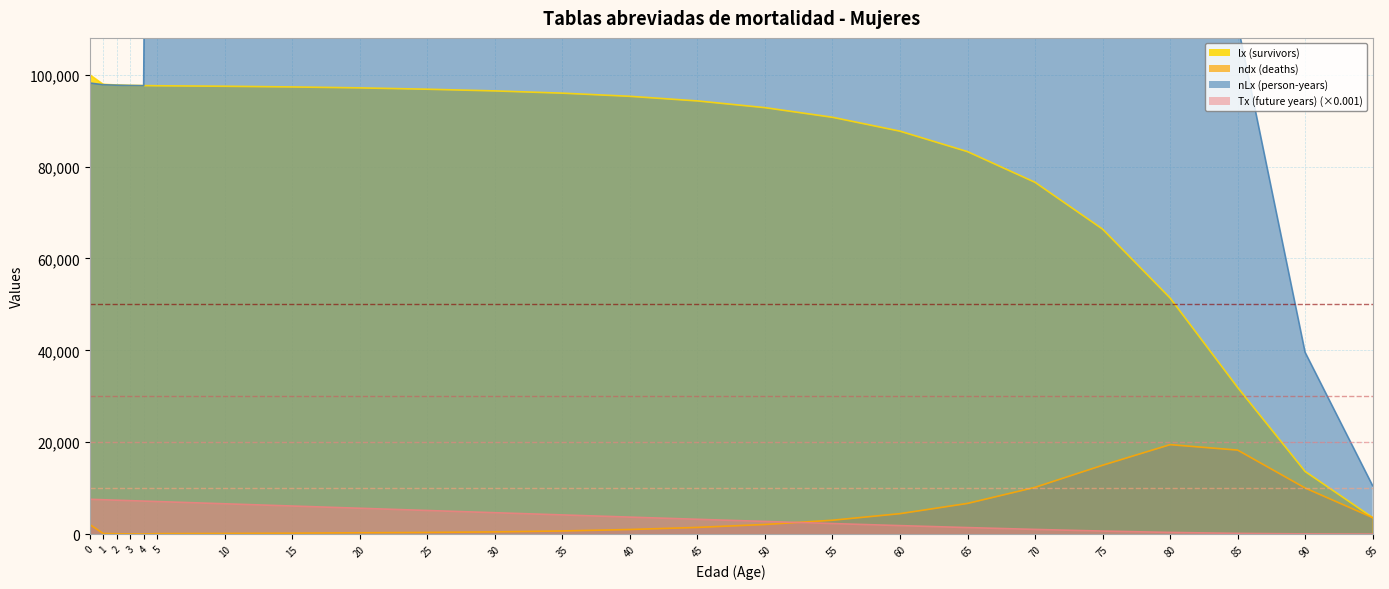

What is the sum of the ndx (deaths) values at 35 and 40?

1692.0